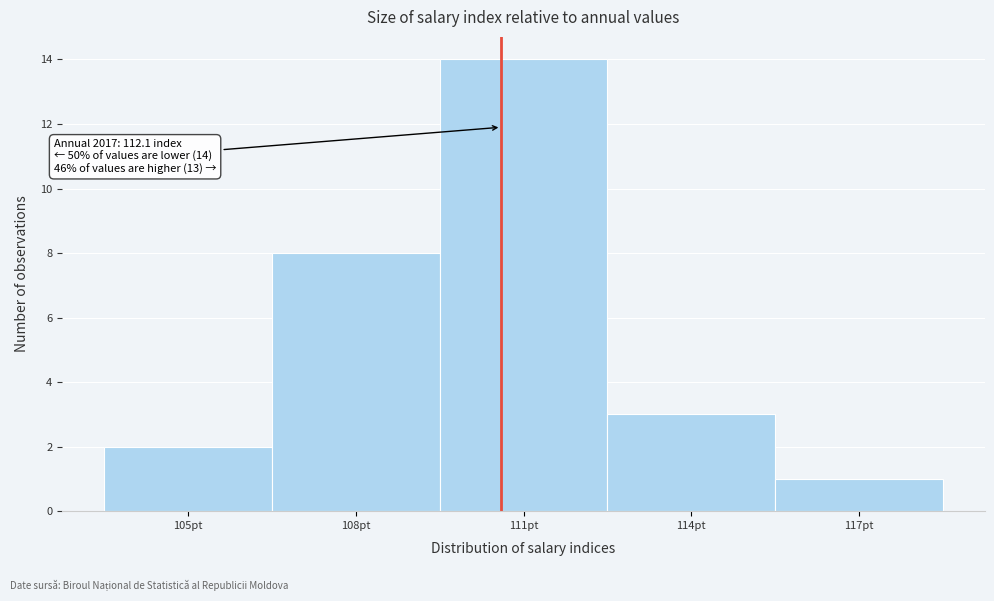

Reading left to right, what are all the values shown in this chart?

2	8	14	3	1